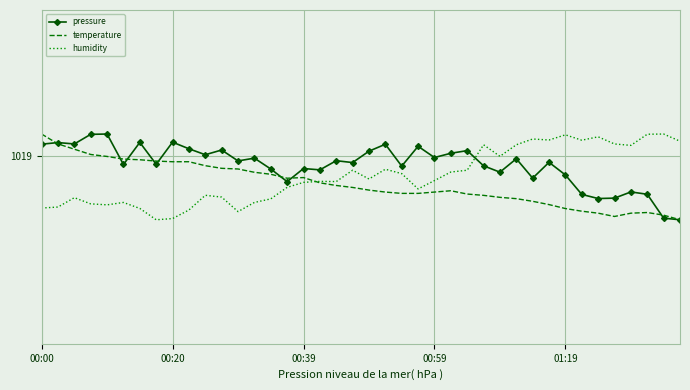

How many times do pressure and temperature cross each other?

8